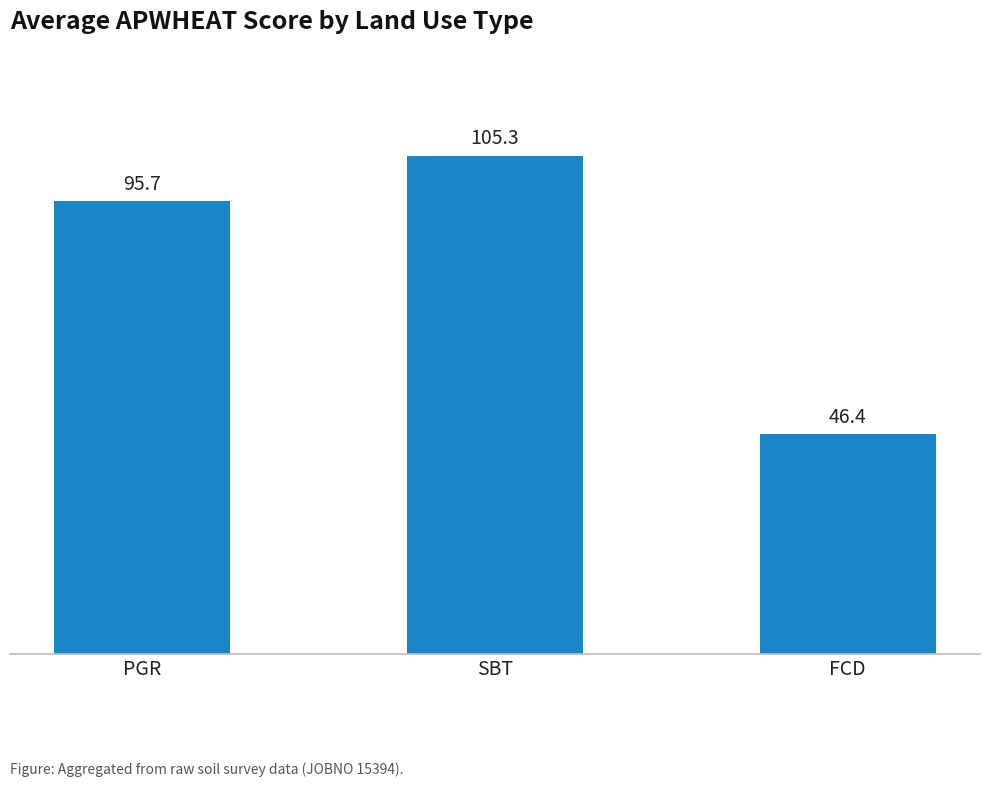

Read the value at SBT.

105.3